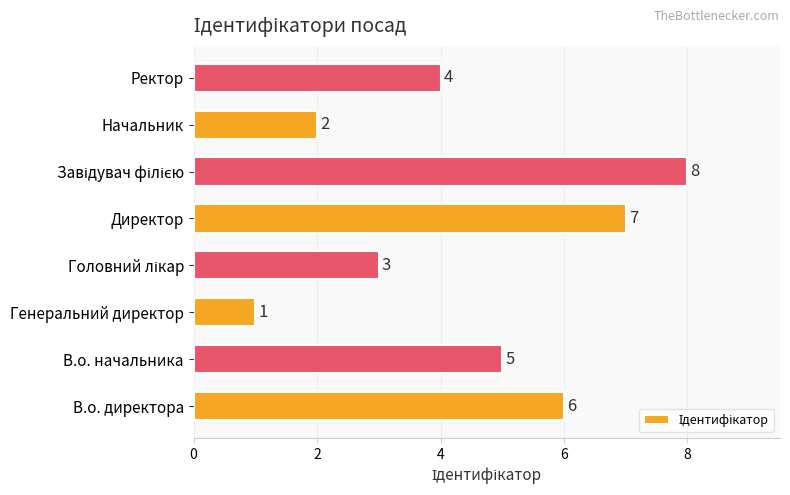

Reading top to bottom, extract all data points from this chart.

4	2	8	7	3	1	5	6